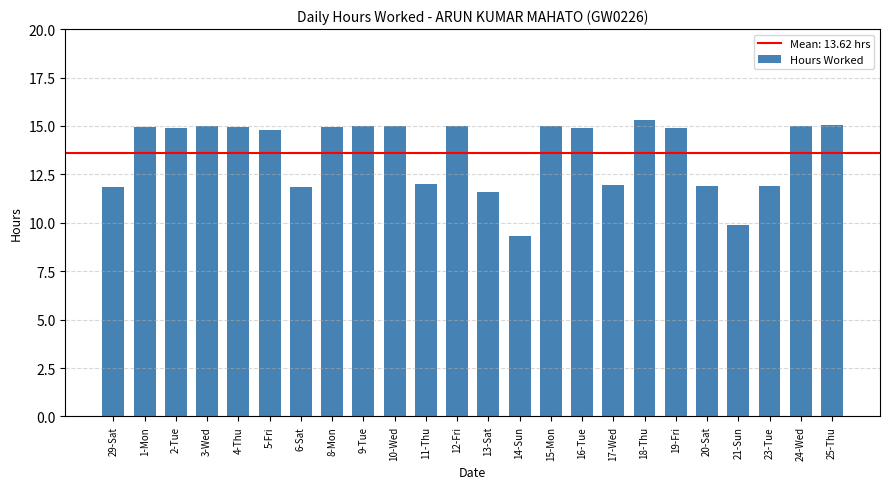

What is the value of the 24th bar from the left?

15.1